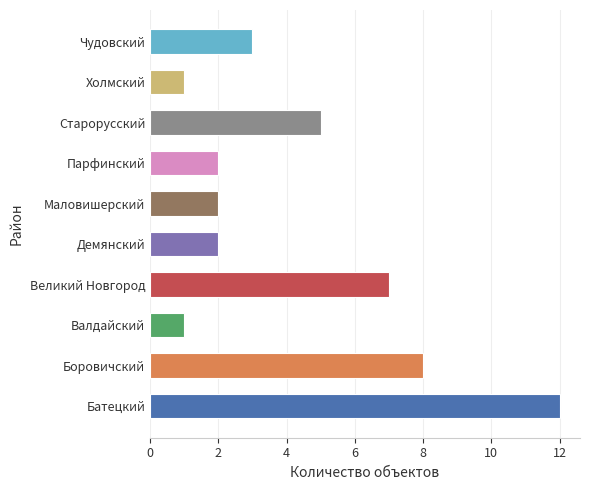

The value at Парфинский is 1. True or false?

False